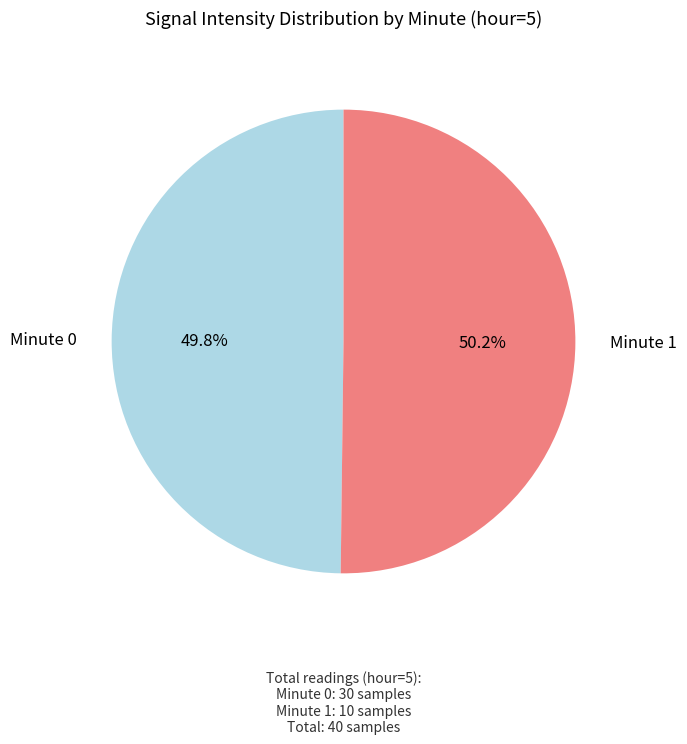

Does any single category account for the majority?

Yes